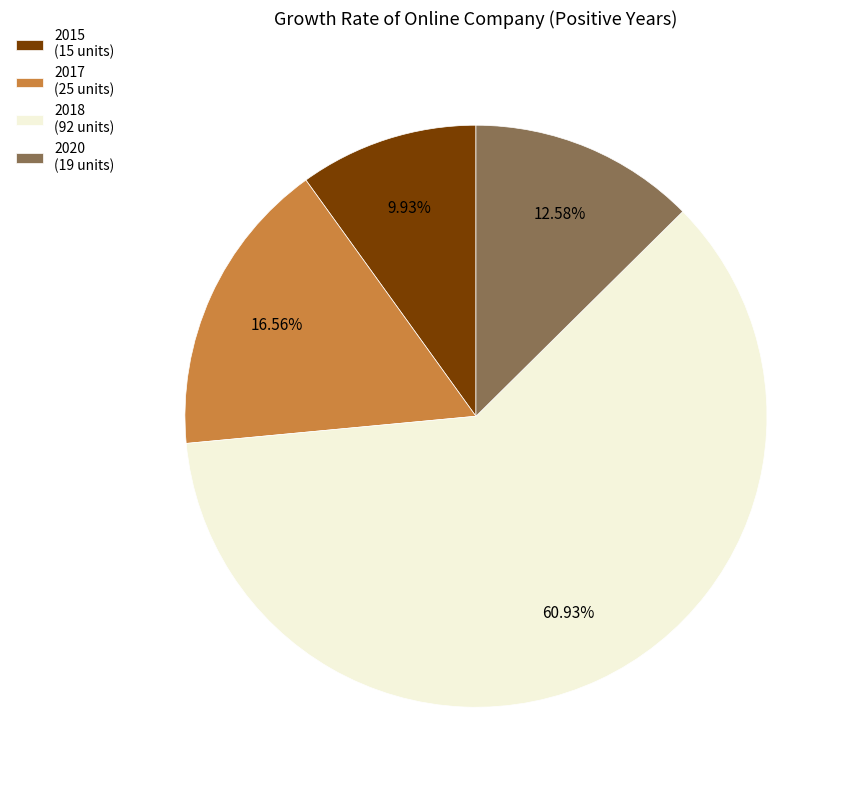

How many slices are in this pie chart?

4